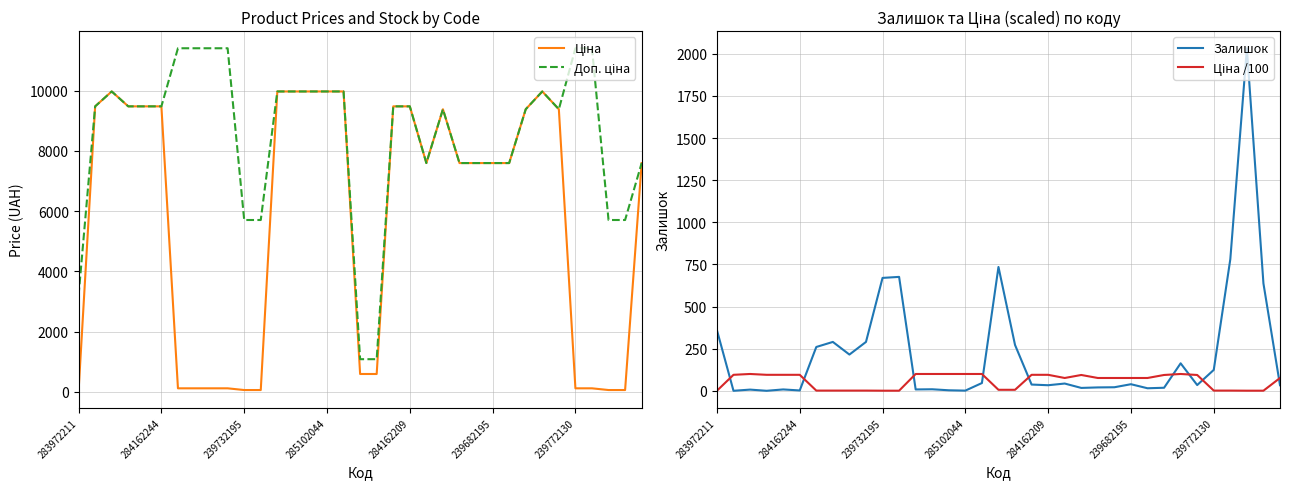

How many categories are shown in the chart?

35